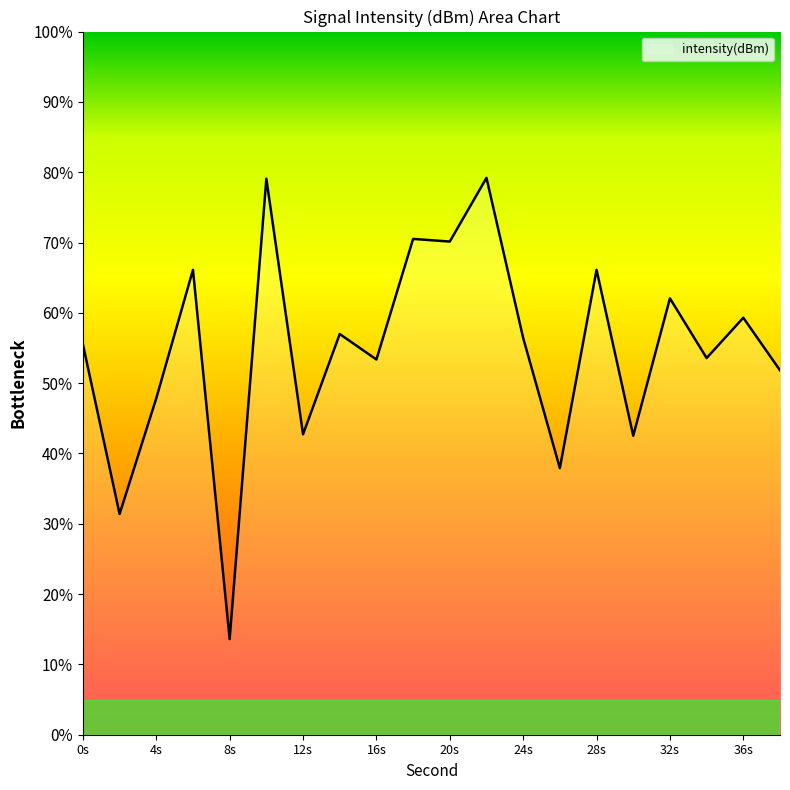

Does the chart have visible grid lines?

No